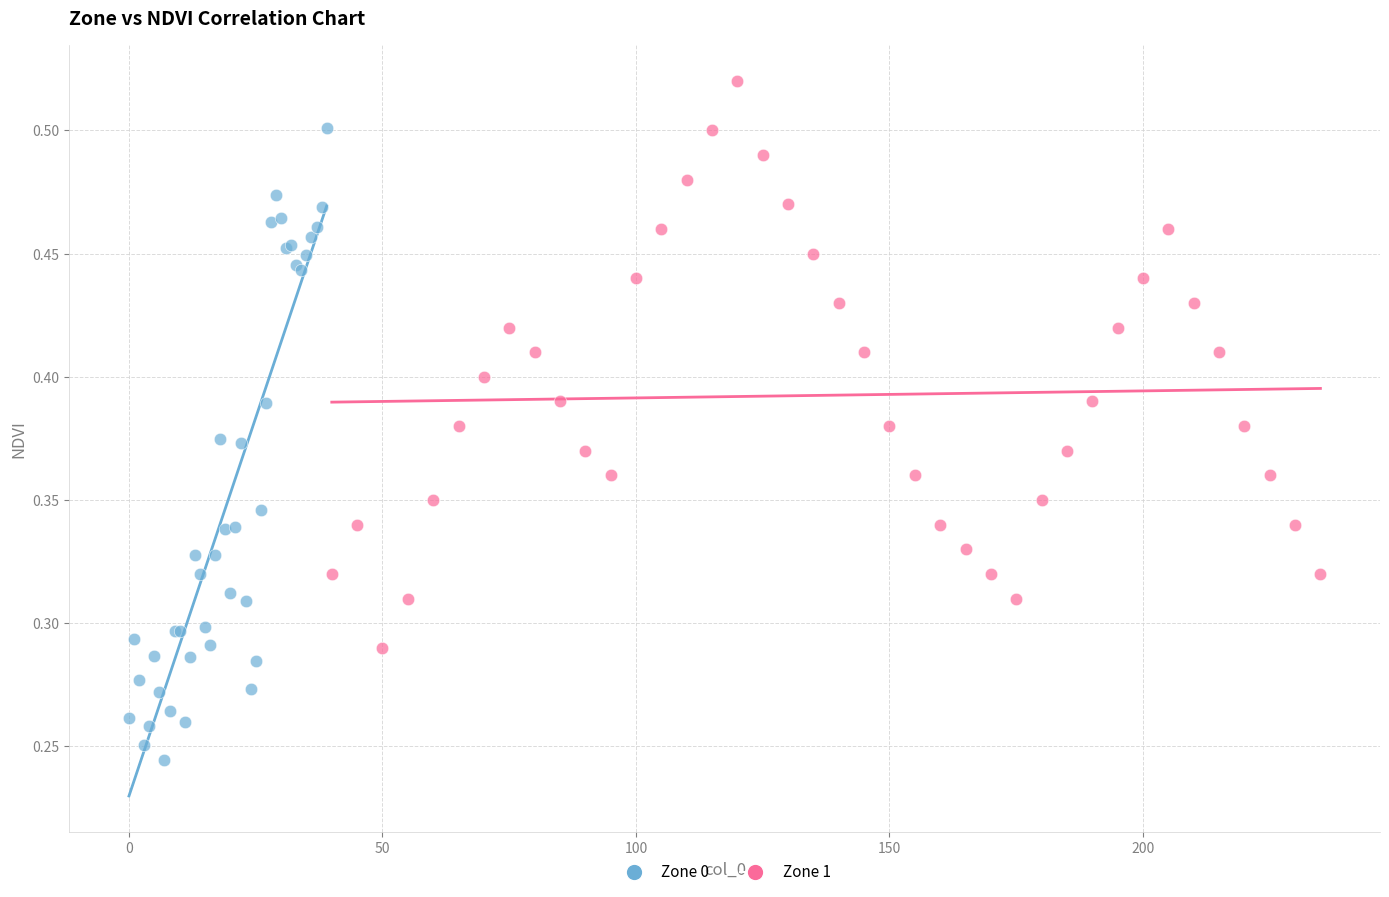

Which series has the widest spread of Y values?

Zone 0